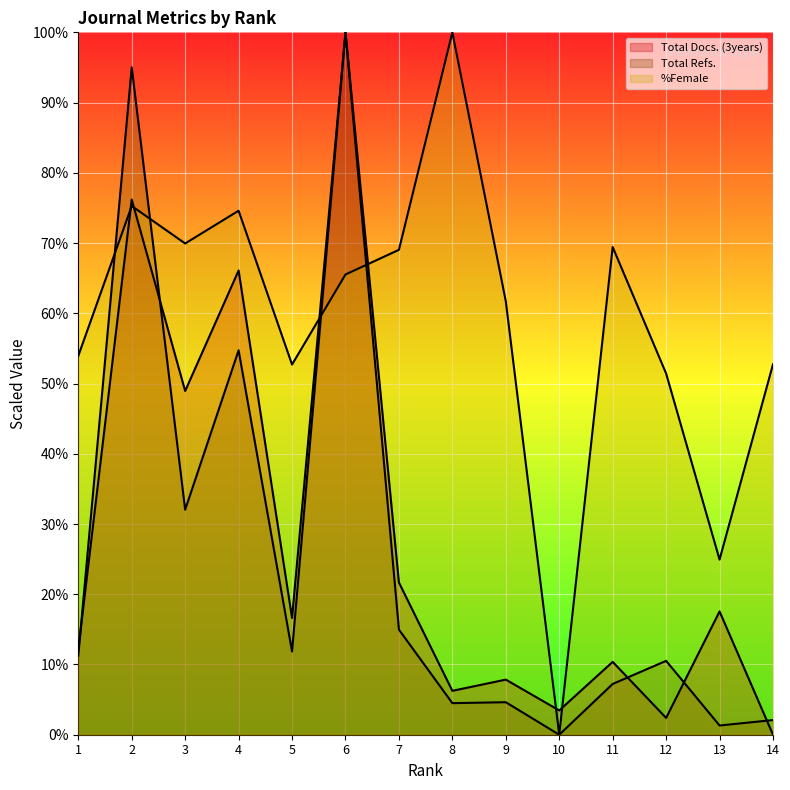

How many values in the Total Docs. (3years) series are below 16?

7